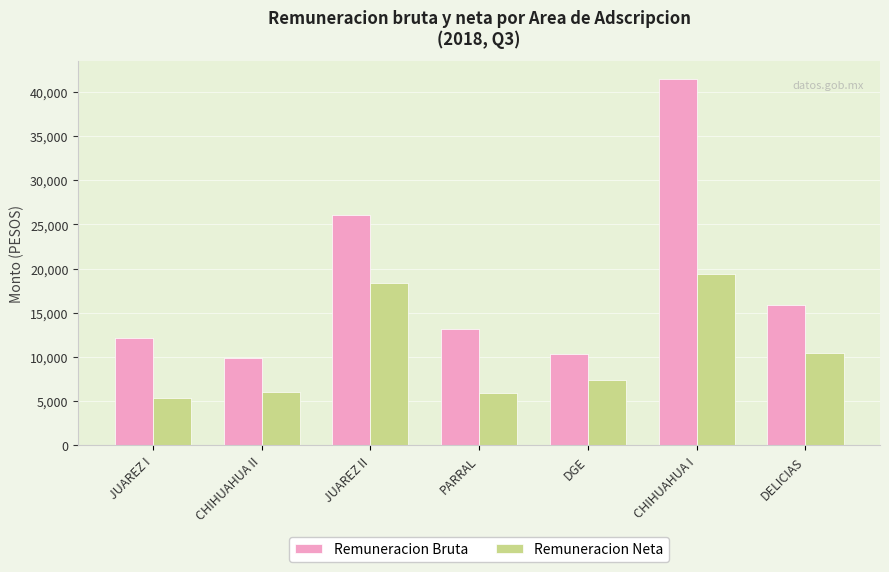

Is it true that Remuneracion Bruta equals 41395.3 at CHIHUAHUA I?

True